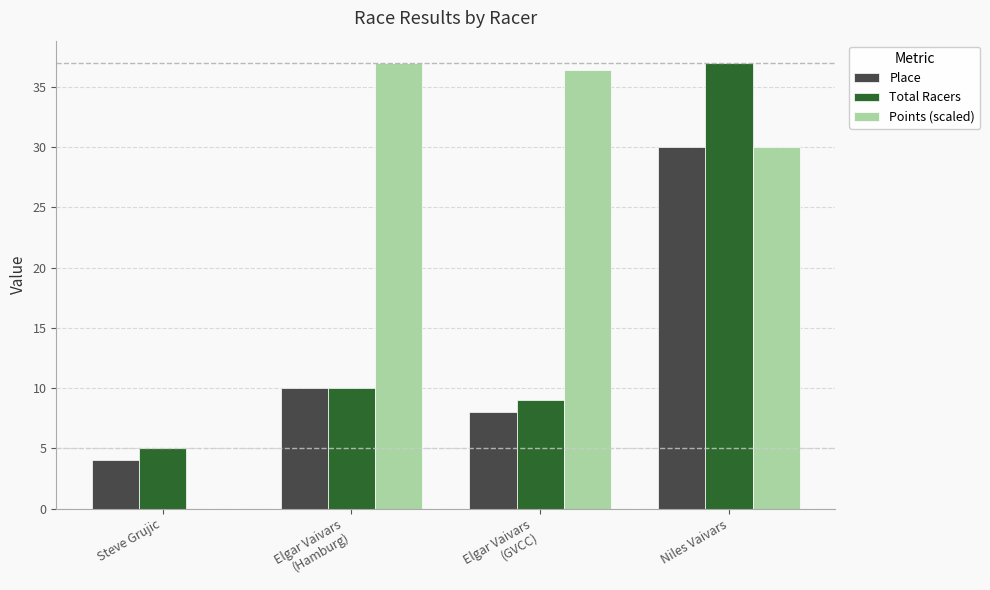

The value of Points (scaled) at Steve Grujic is 25.8. True or false?

False